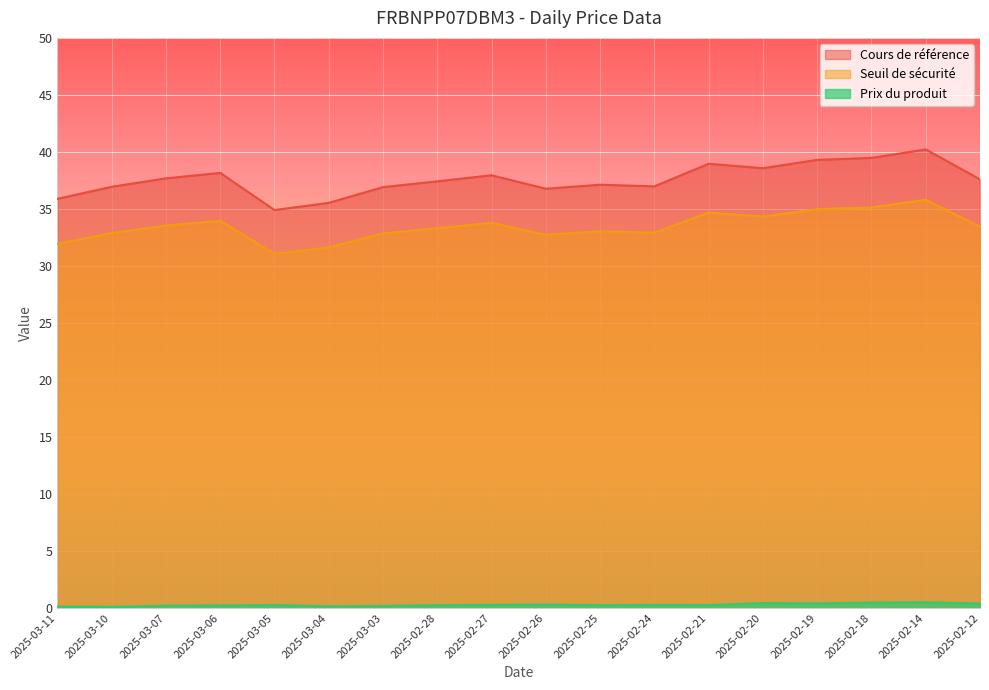

Is it true that Prix du produit equals 0.1 at 2025-03-05?

False